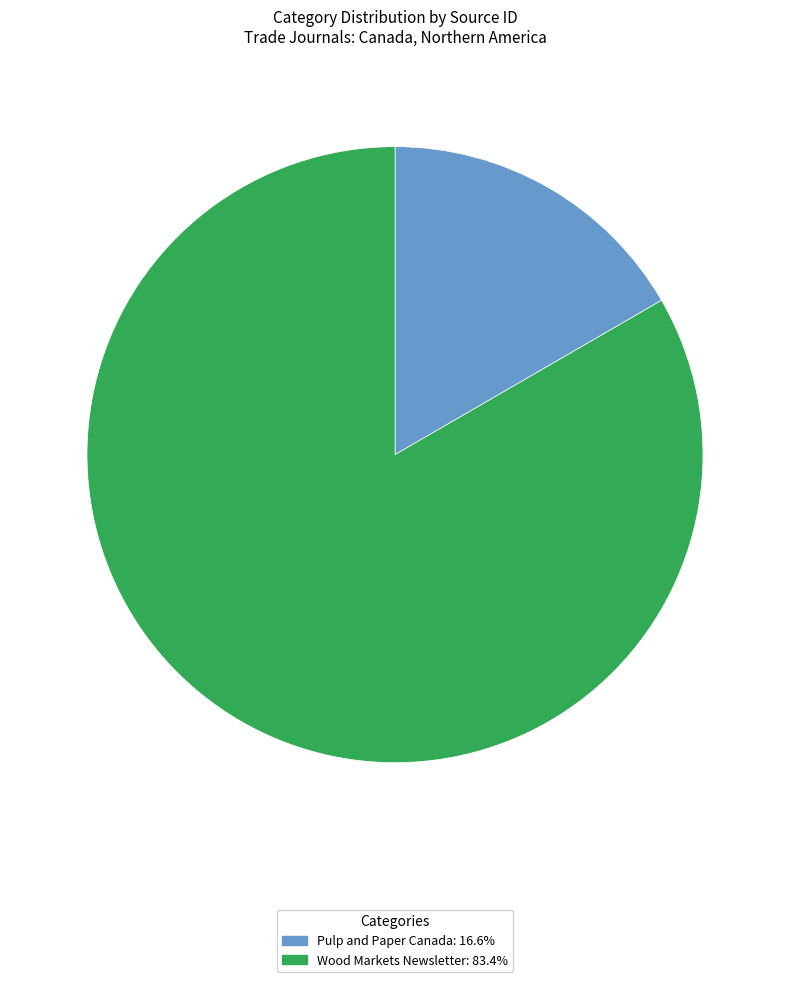

How many segments does this pie chart have?

2